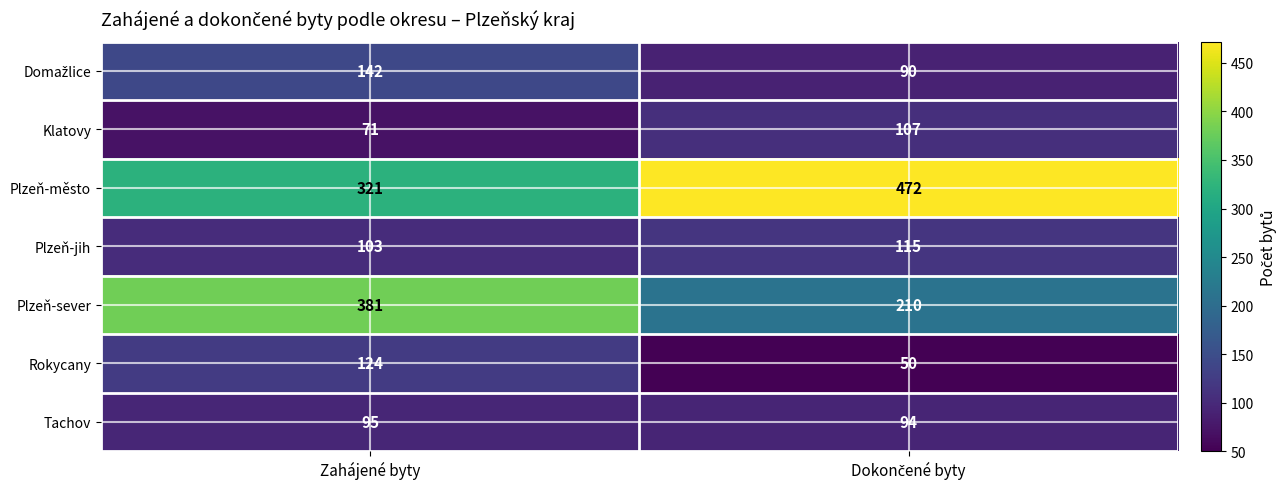

Which series has the widest spread of values?

Plzeň-sever